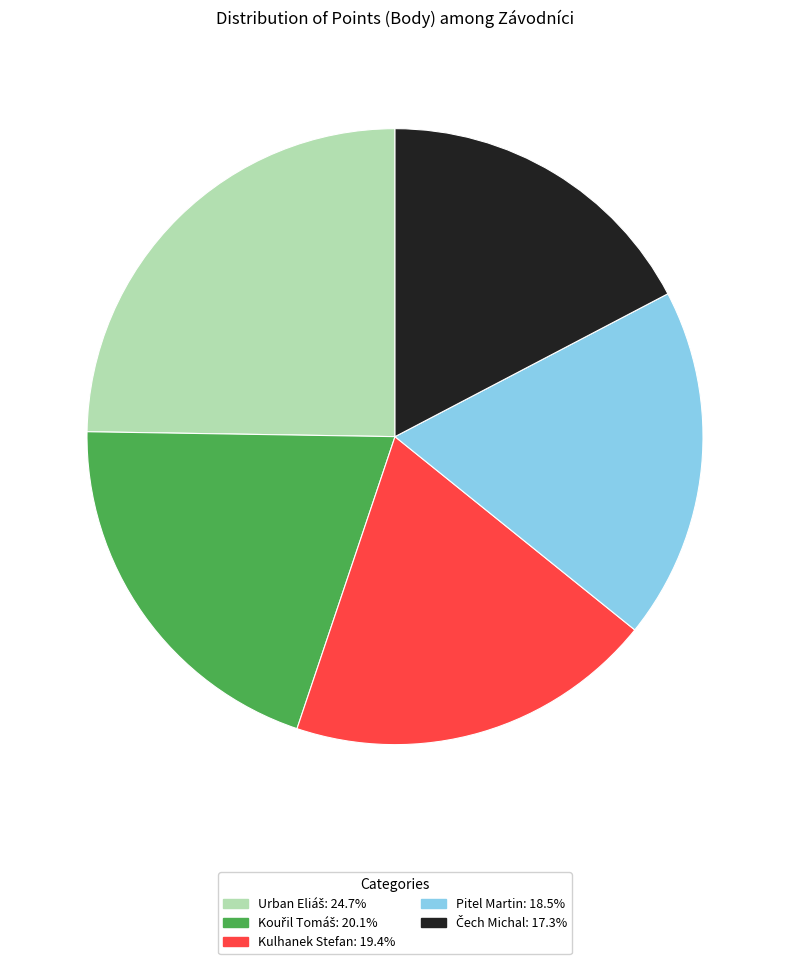

What is the ratio of the value at Pitel Martin to the value at Kulhanek Stefan?

1.0